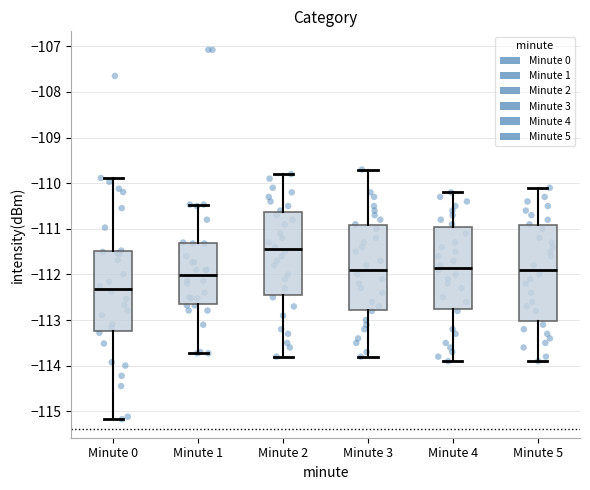

Which box is the tallest, from its lower edge to its upper edge?

Minute 5